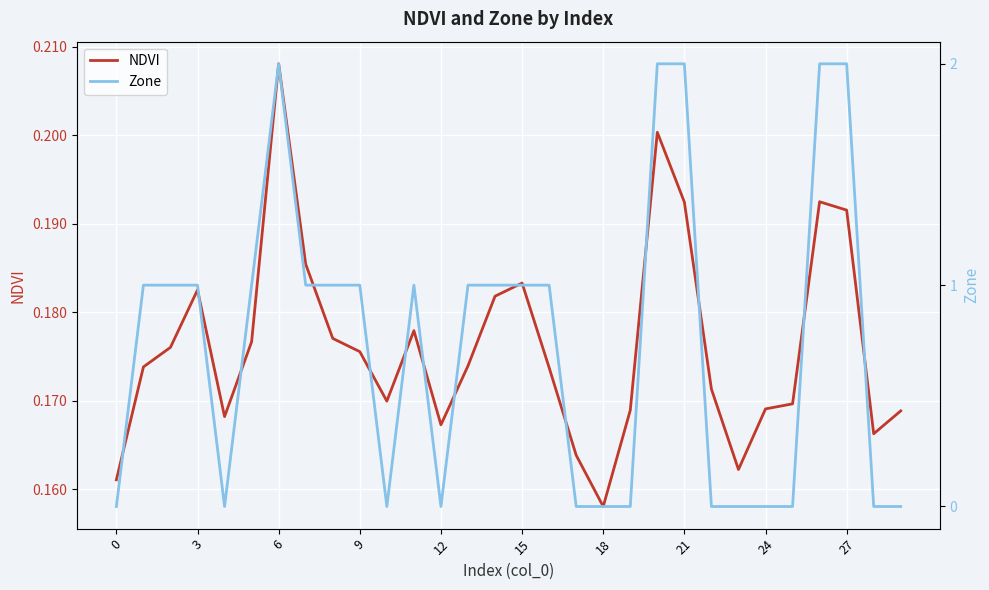

At which label does NDVI reach its peak?

6